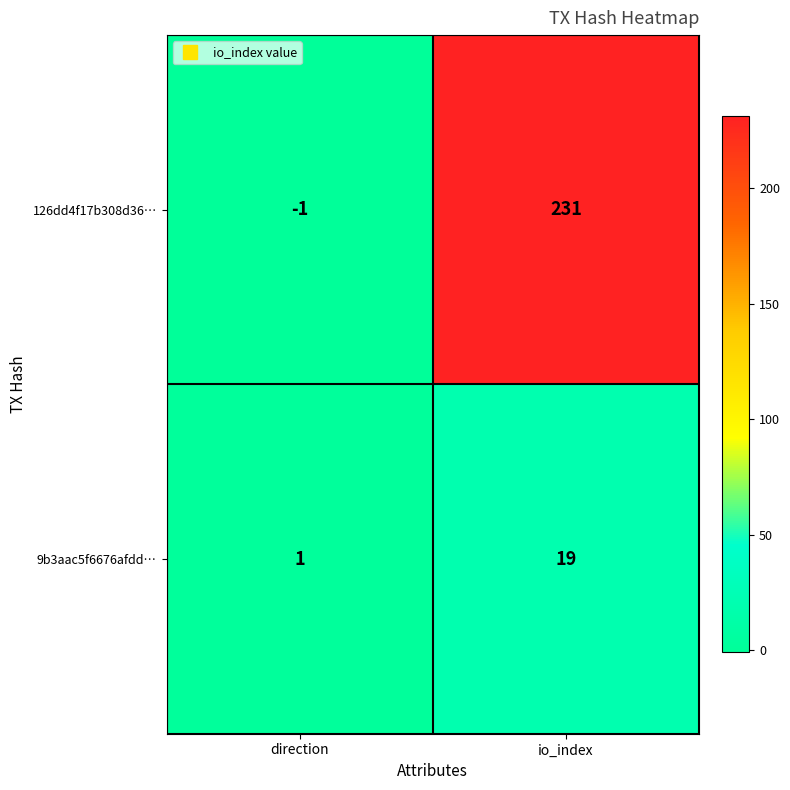

At which label is 9b3aac5f6676afdd… closest to 10?

direction